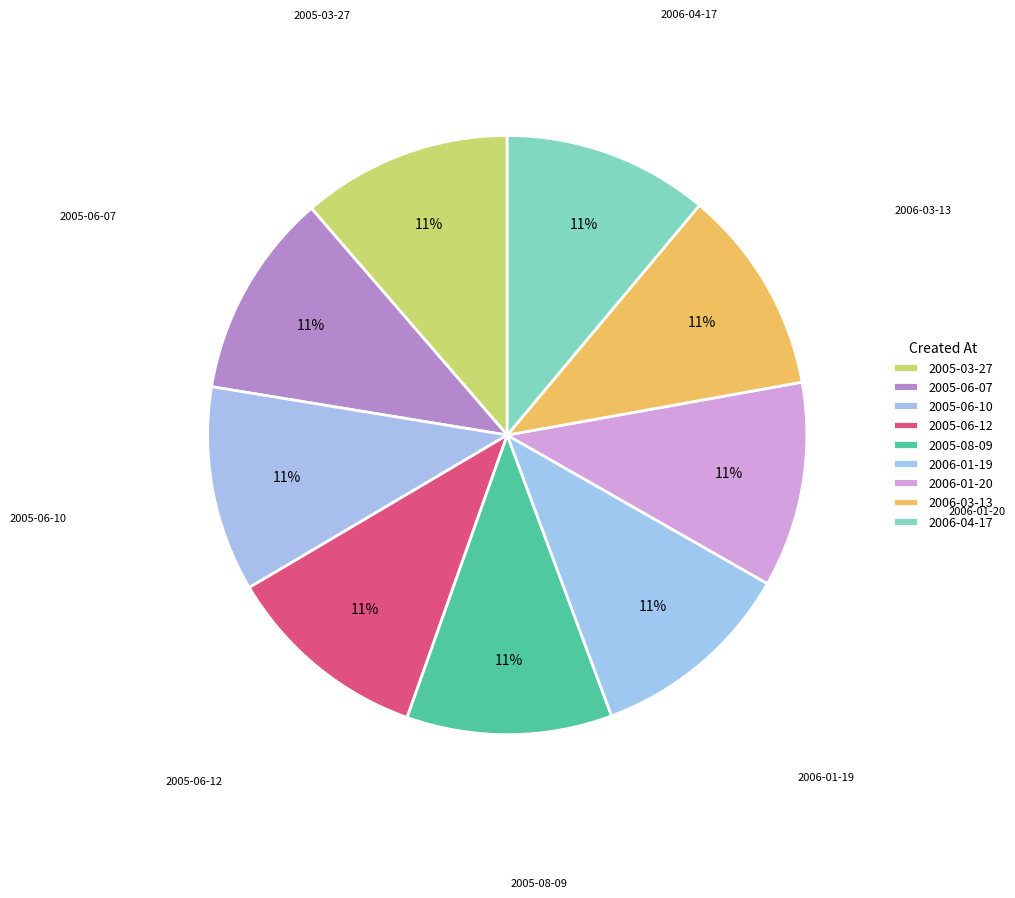

How many segments does this pie chart have?

9